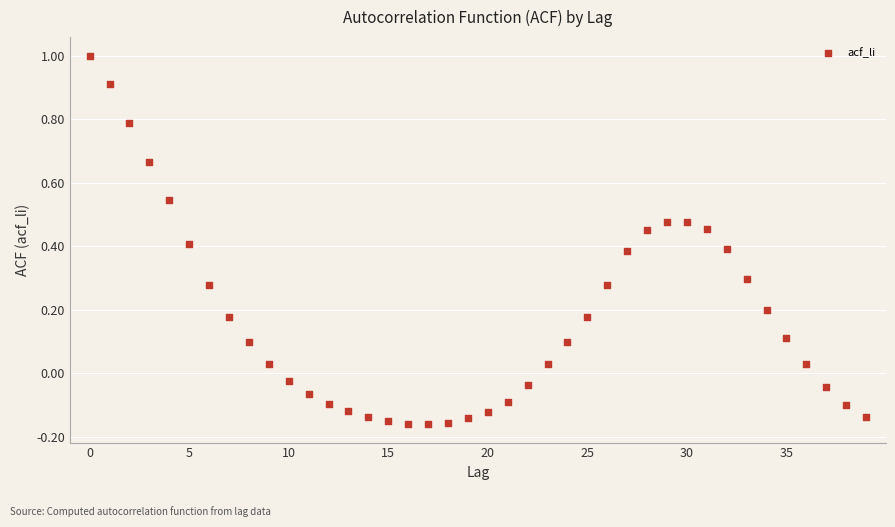

What is the range of Y values (max minus min)?

1.2